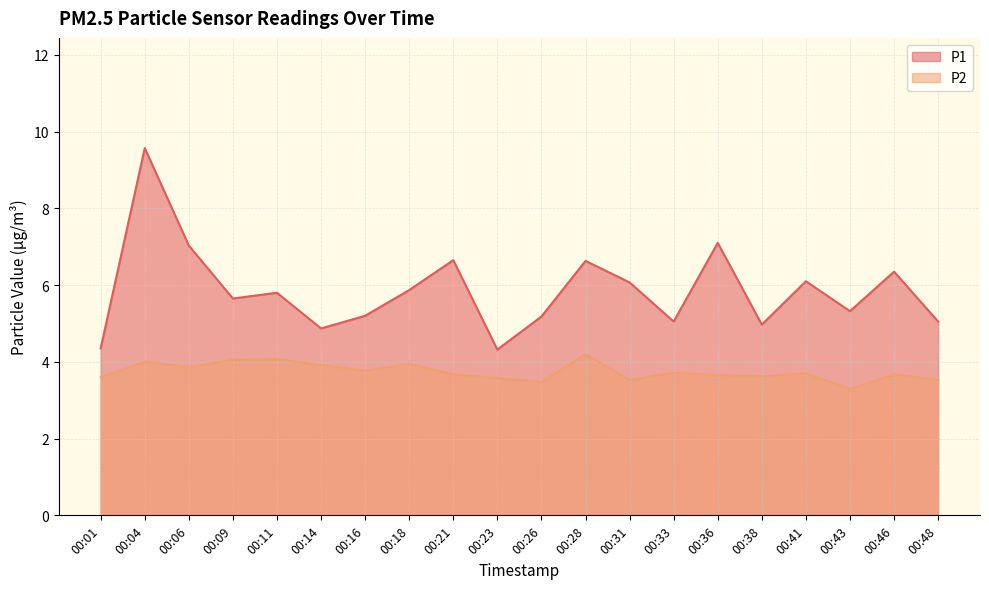

What are all the series names shown in the legend?

P1, P2